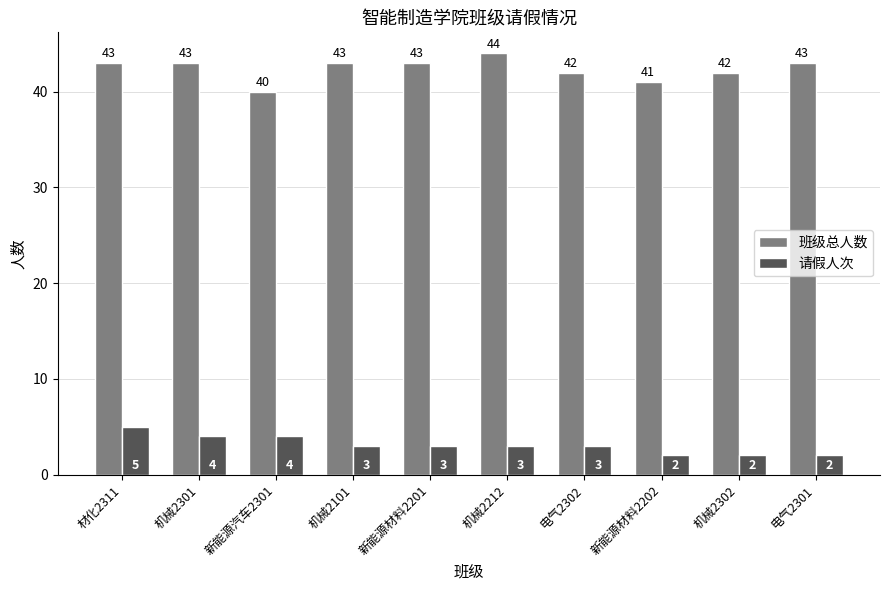

Rank the series by their average value, from lowest to highest.

请假人次, 班级总人数